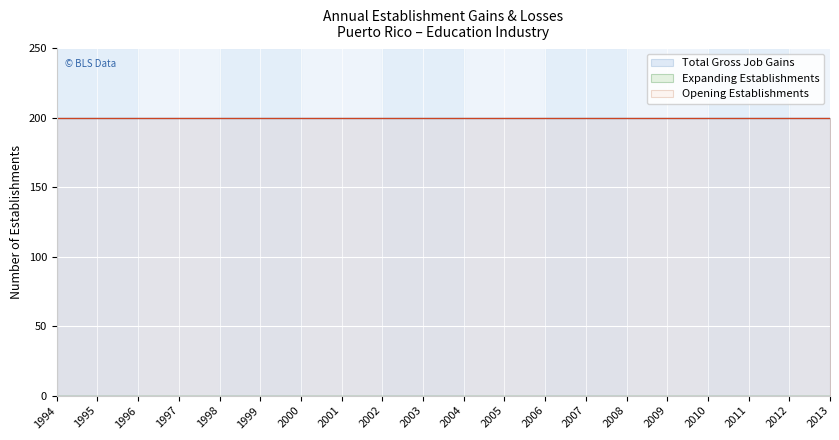

How many distinct data groups are displayed?

3